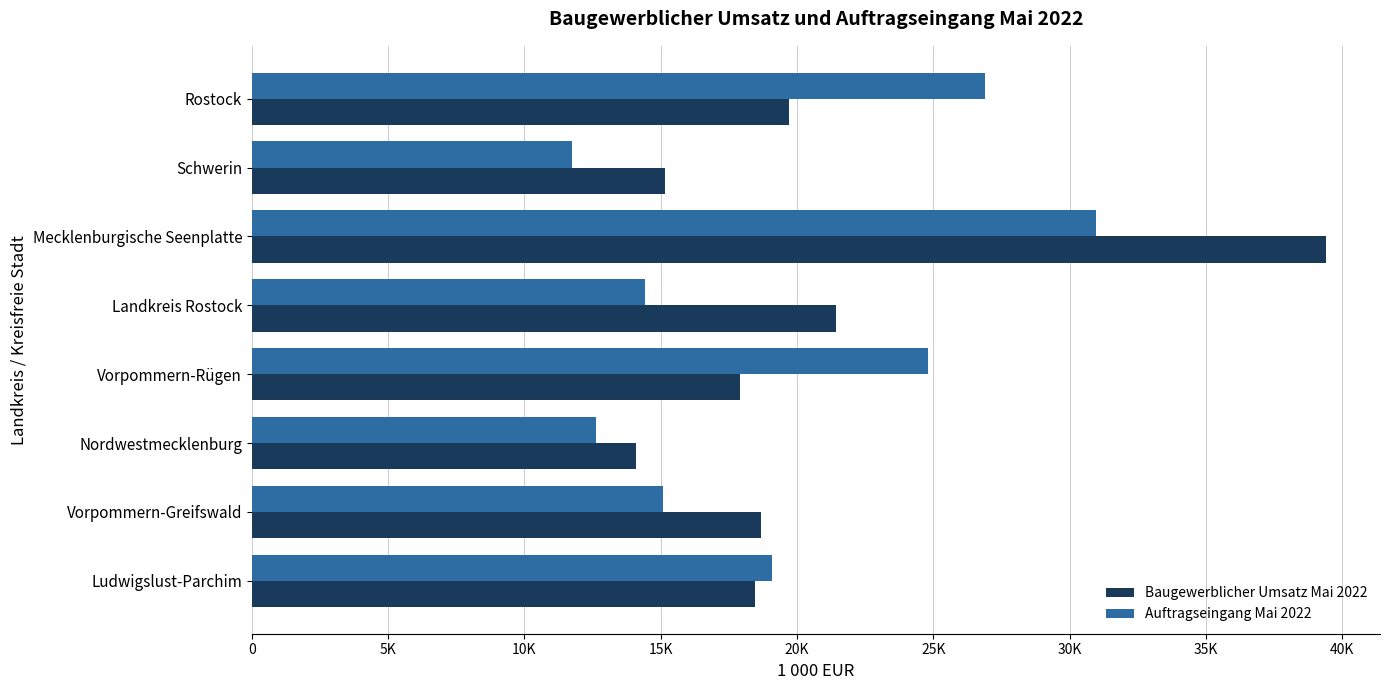

What are all the series names shown in the legend?

Baugewerblicher Umsatz Mai 2022, Auftragseingang Mai 2022